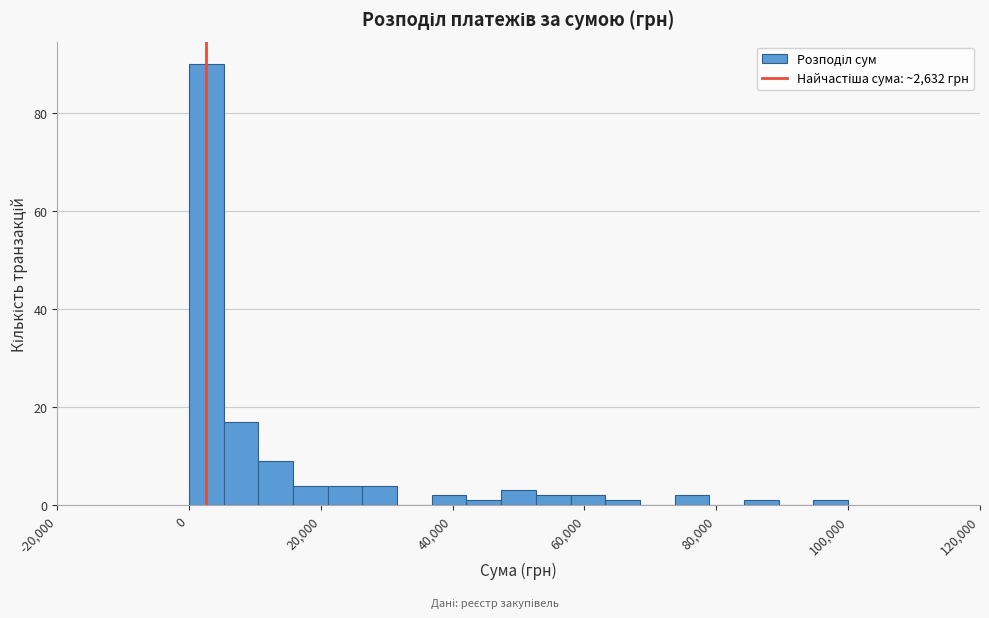

Around what value on the x-axis is the tallest bar? Give the approximate position of its centre, as read against the axis.

2000